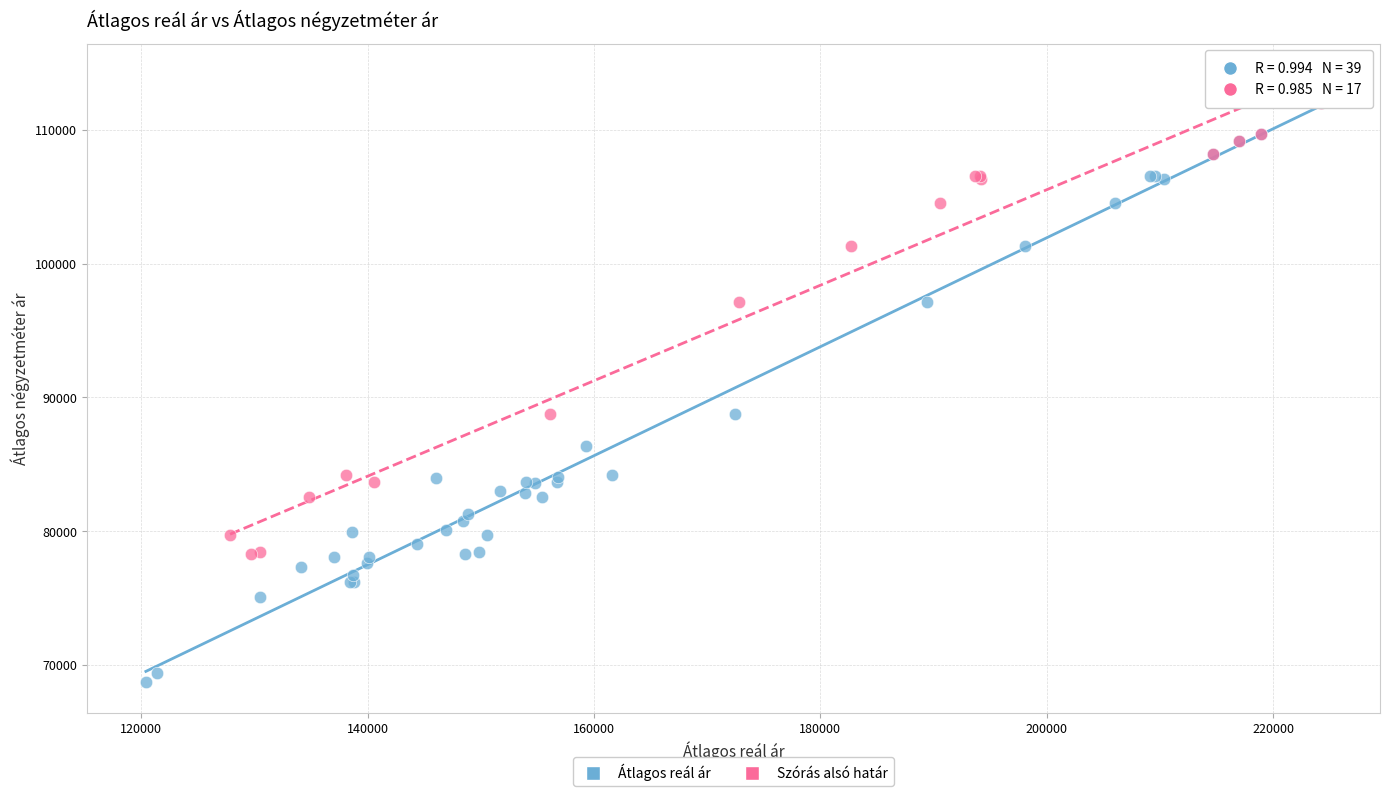

Which series has the widest spread of Y values?

Átlagos reál ár